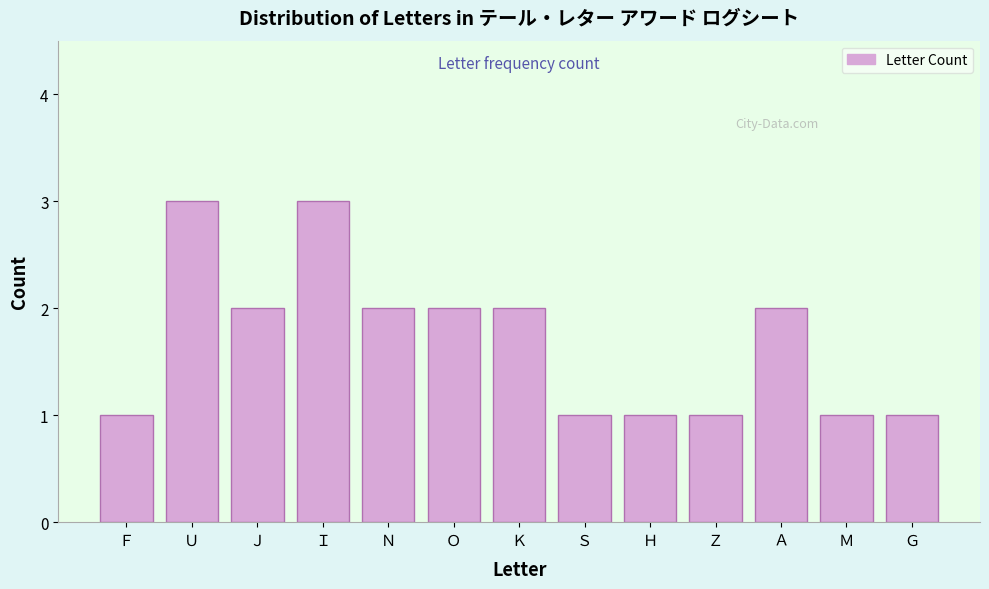

Reading left to right, transcribe all the data shown in this chart.

1	3	2	3	2	2	2	1	1	1	2	1	1